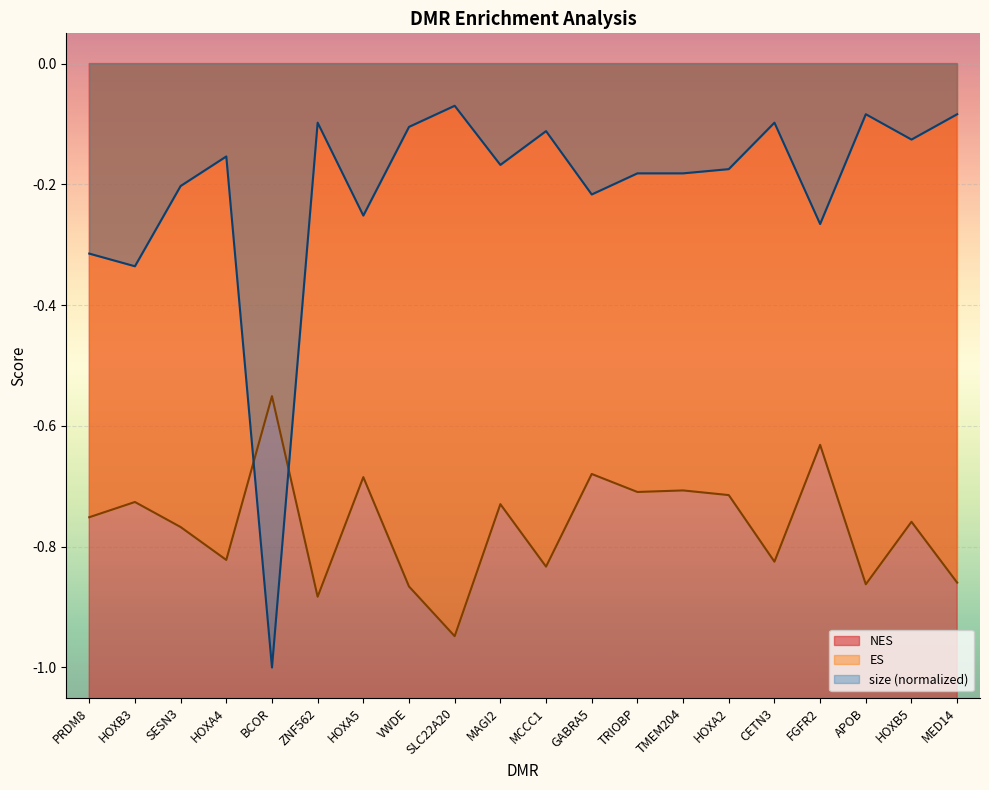

What is the total value across all series at MED14?

-3.2